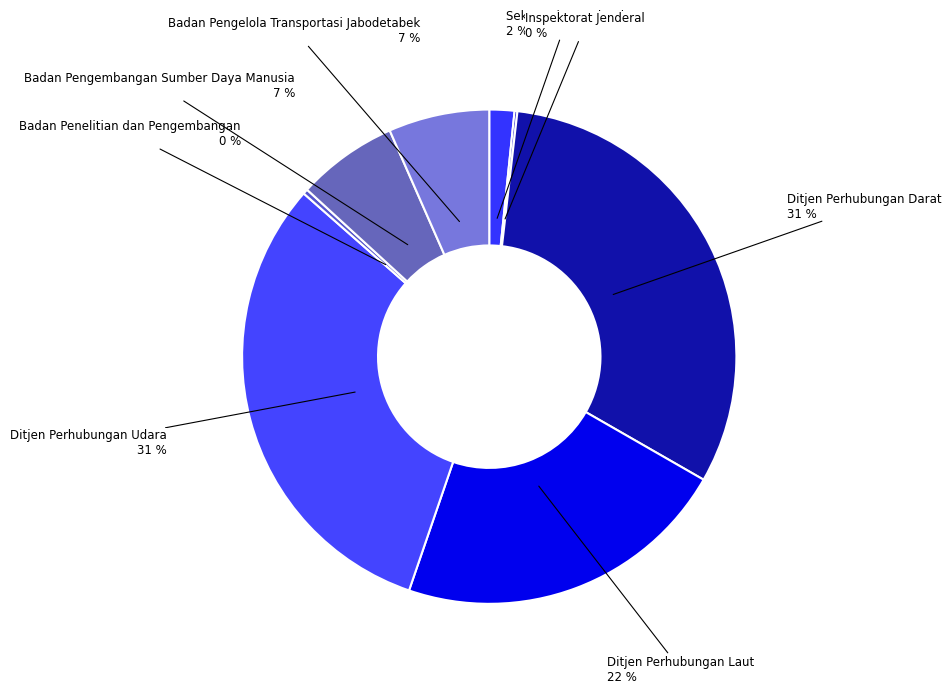

The Sekretariat Jenderal slice represents 2% of the pie. True or false?

True